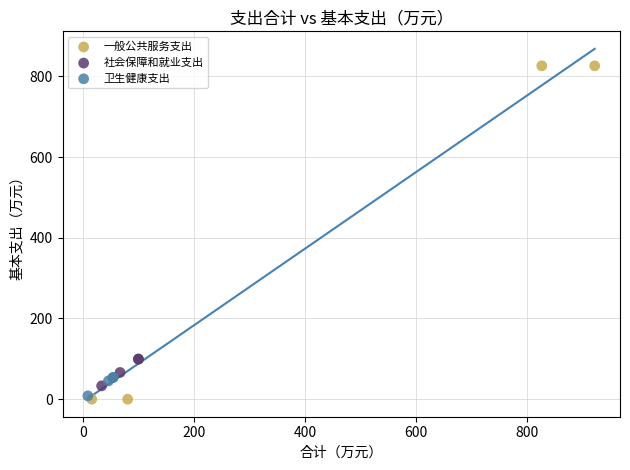

What are all the series names shown in the legend?

一般公共服务支出, 社会保障和就业支出, 卫生健康支出